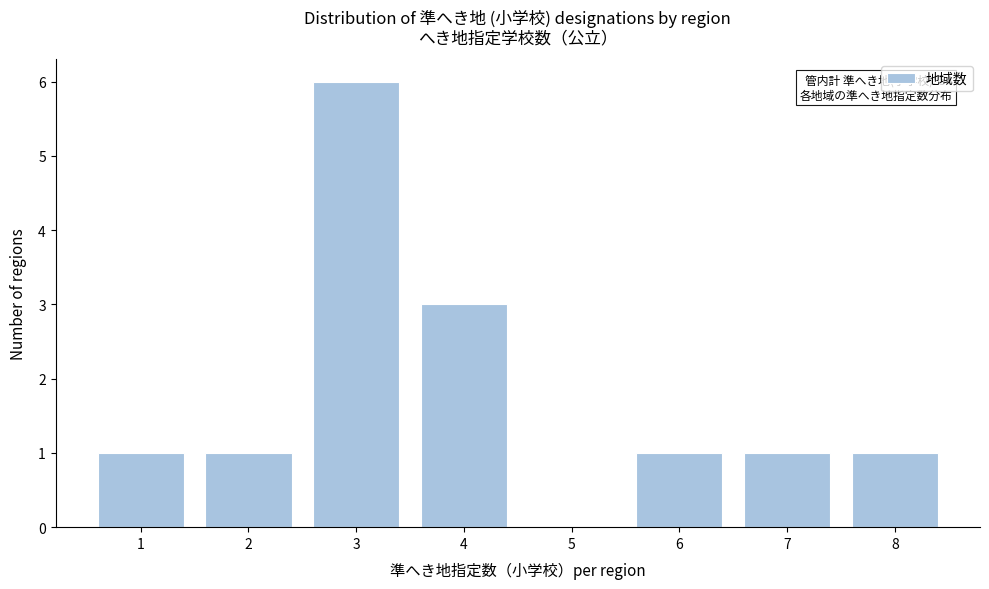

Which range on the x-axis has the tallest bar?

2.5 to 3.5